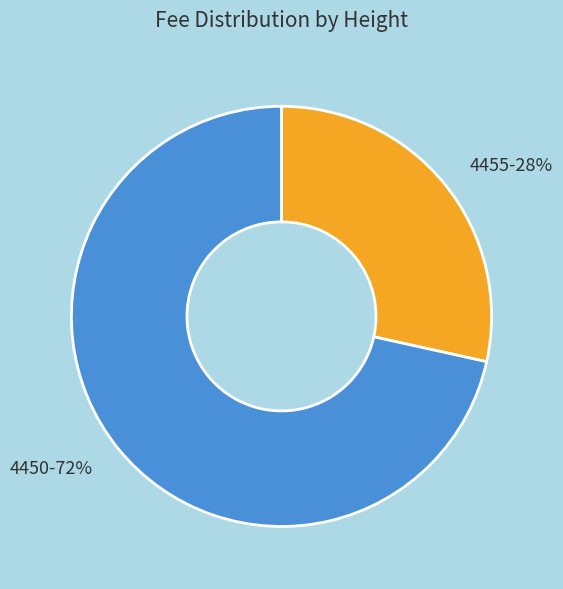

To the nearest percent, what percentage of the pie is 4450?

72%